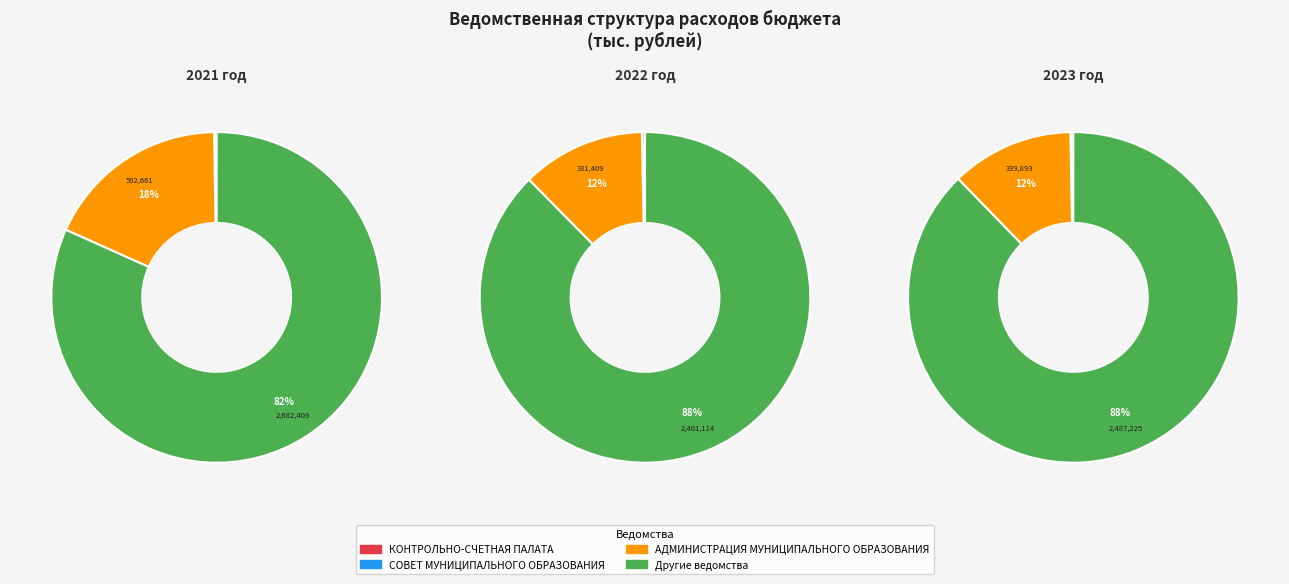

Does any single category account for the majority?

Yes